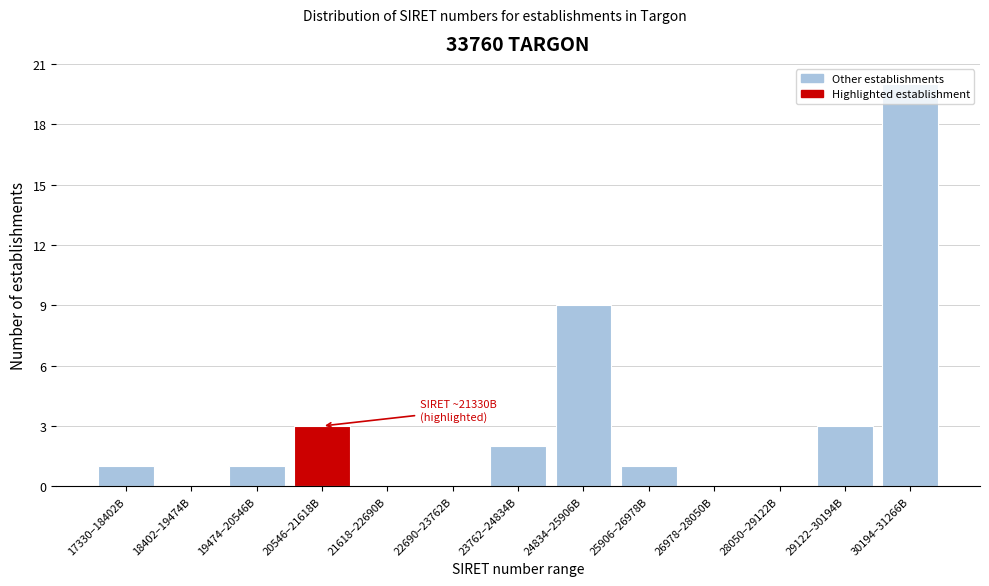

Is it true that the value at 25906–26978B is 2?

False